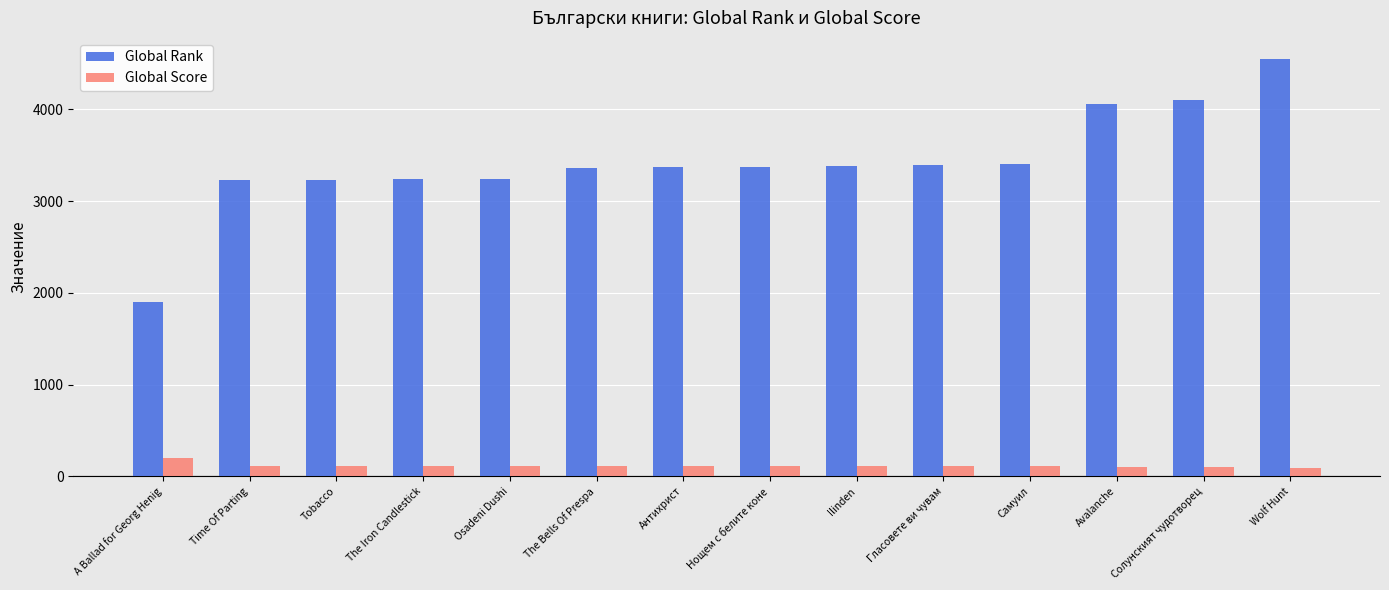

What is the minimum value for Global Rank?

1904